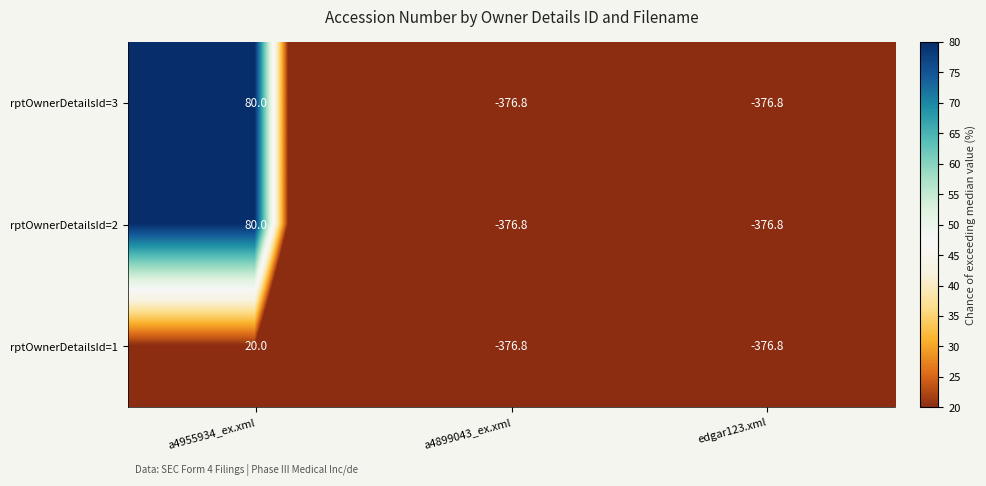

What is the greatest value displayed?

80.0